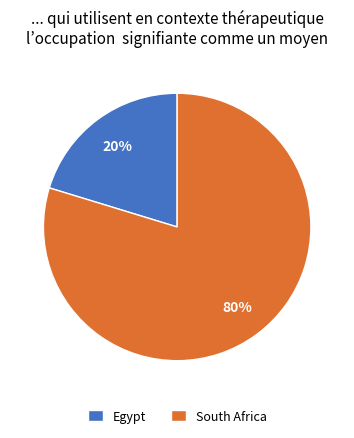

Count the number of slices in the pie.

2